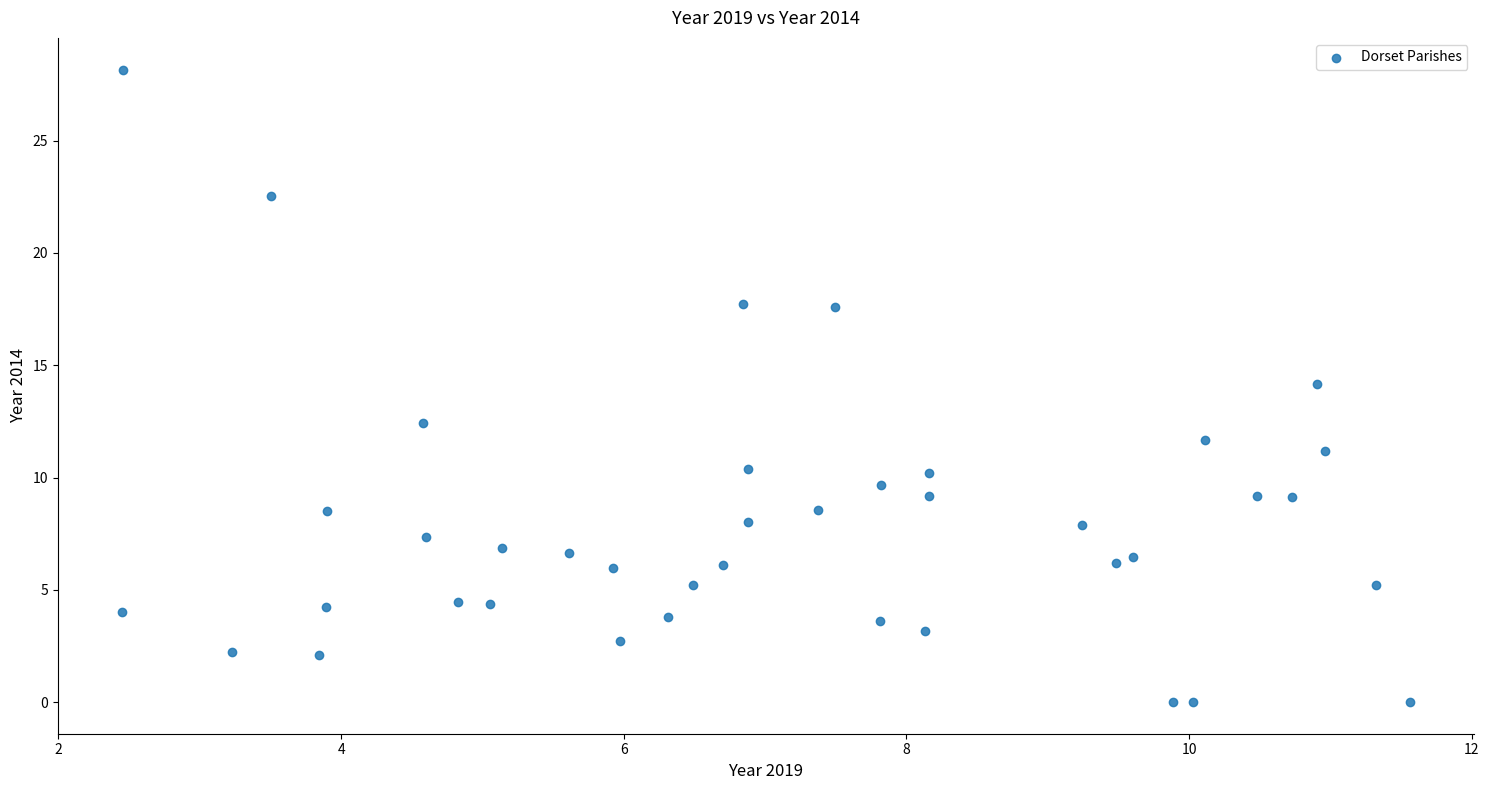

What is the range of Y values (max minus min)?

28.2